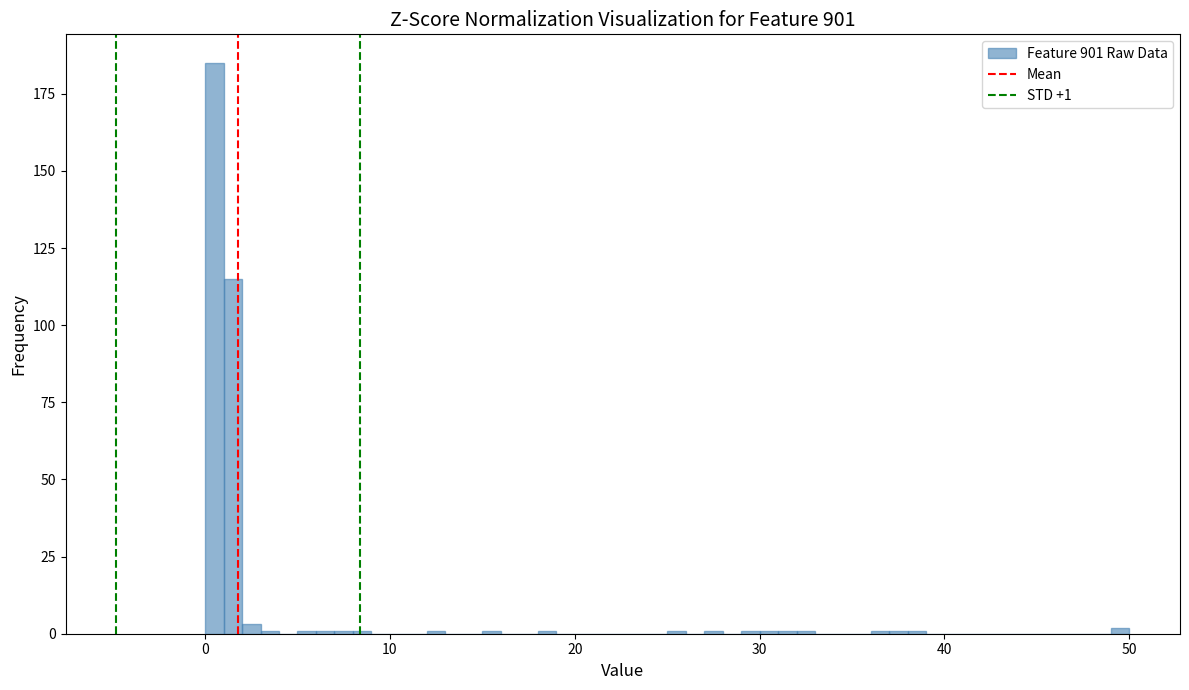

Read against the x-axis, roughly where is the centre of the tallest bar?

1